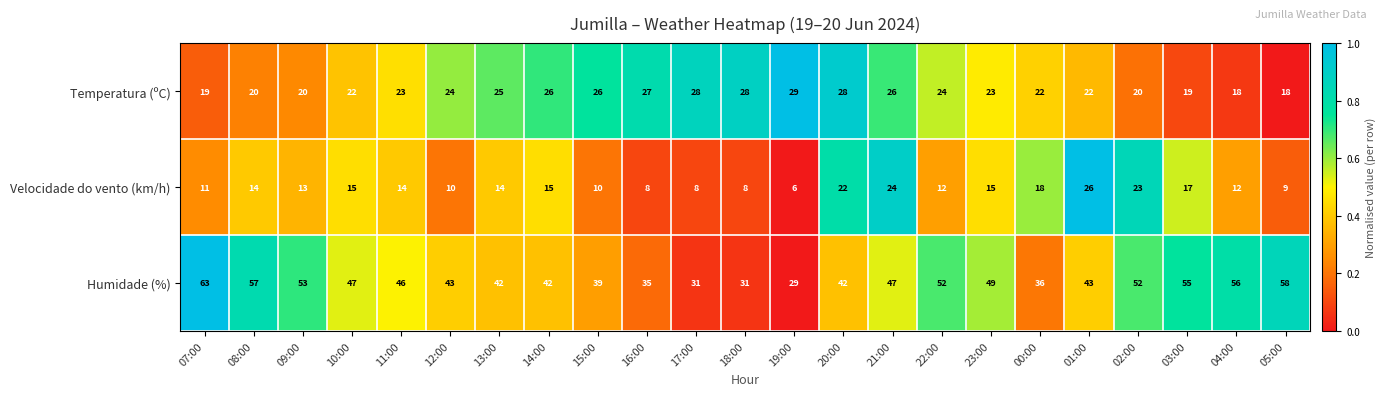

What is the average value of the Velocidade do vento (km/h) series?

14